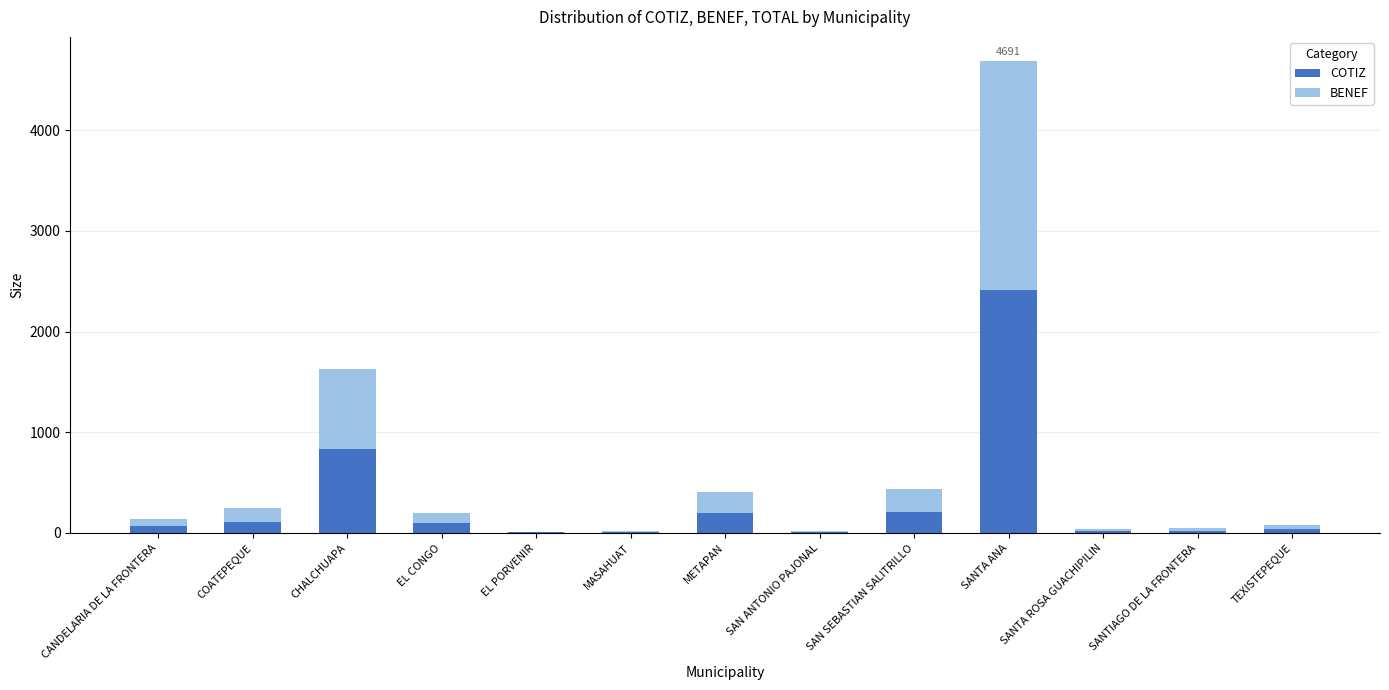

At which category is the sum across all series the highest?

SANTA ANA